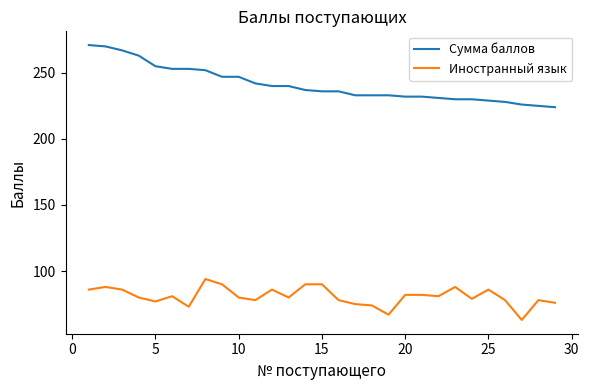

Which series has the largest range (max minus min)?

Сумма баллов